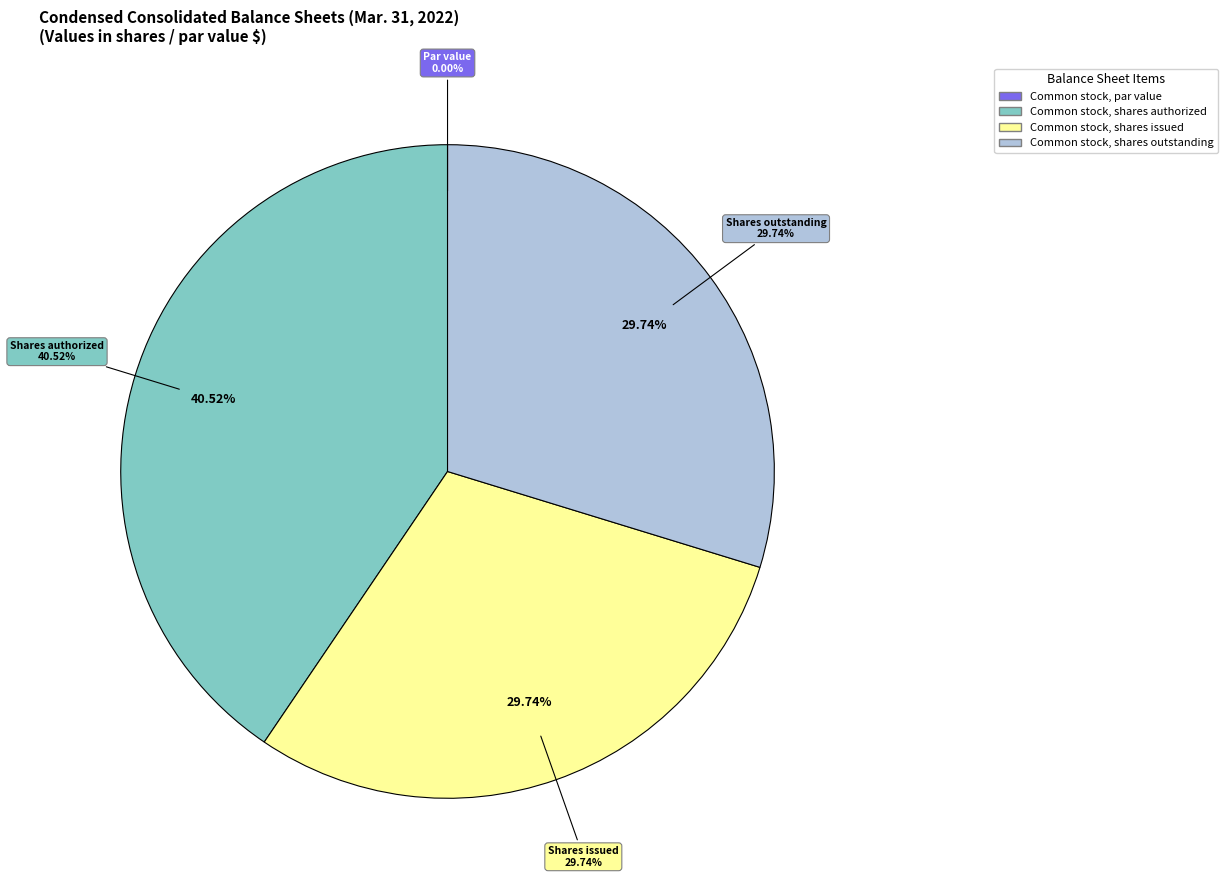

How many slices are in this pie chart?

4